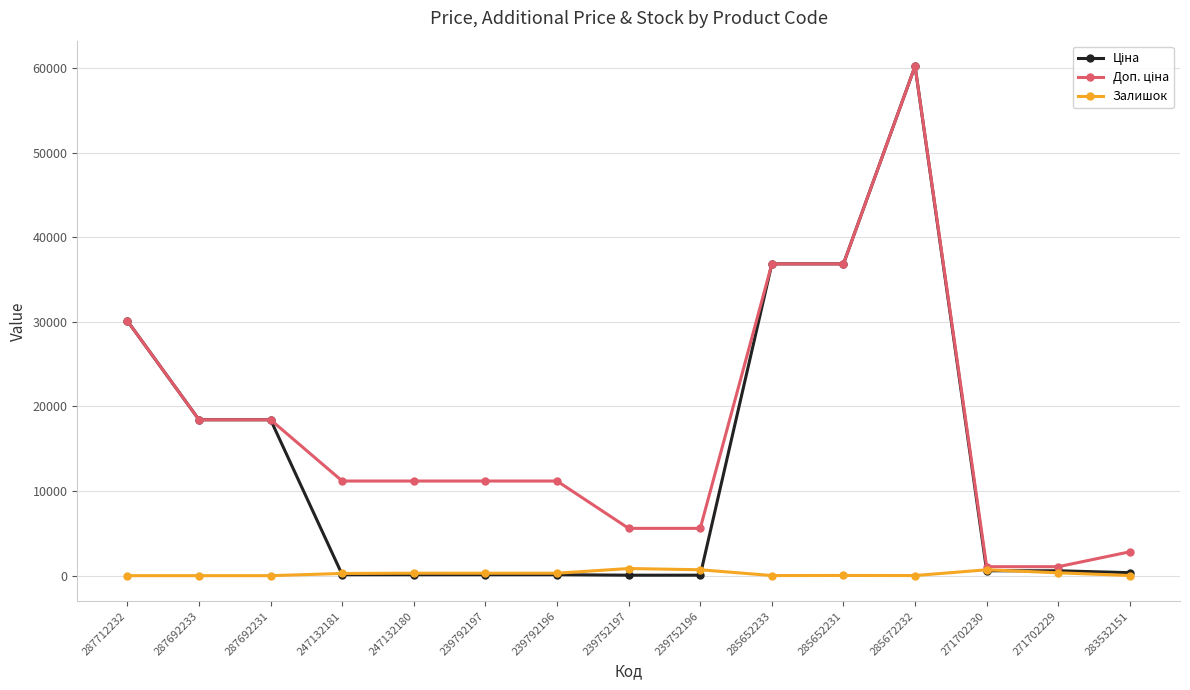

What is the spread (max minus min) of values at 287712232?

30102.8